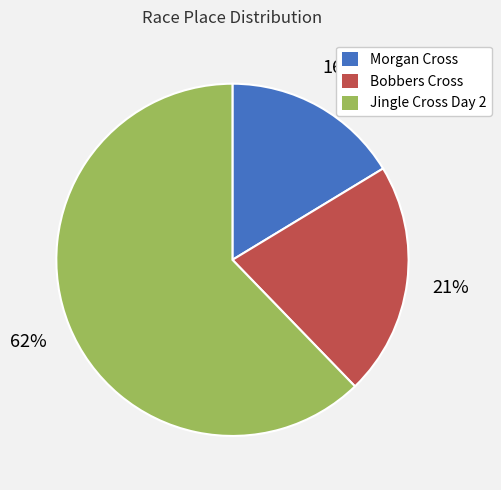

Combined, do Jingle Cross Day 2 and Morgan Cross account for over 50%?

Yes